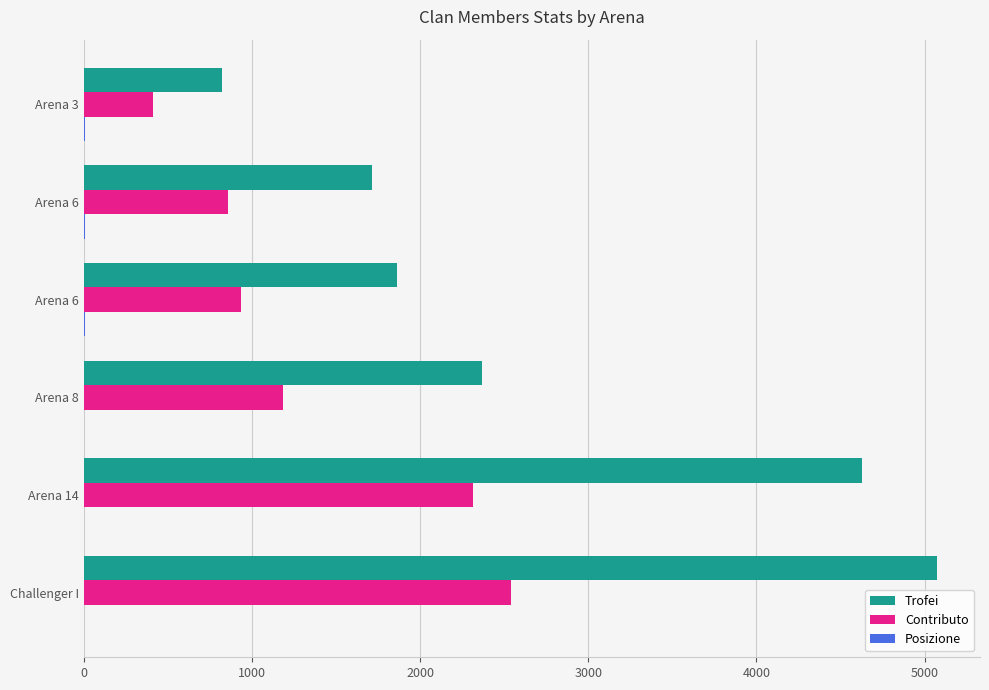

What is the average value of the Contributo series?

1373